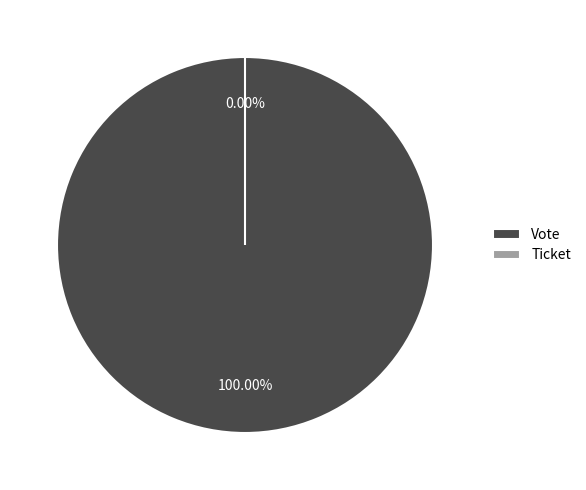

Combined, what portion of the pie is Ticket and Vote?

100.0%